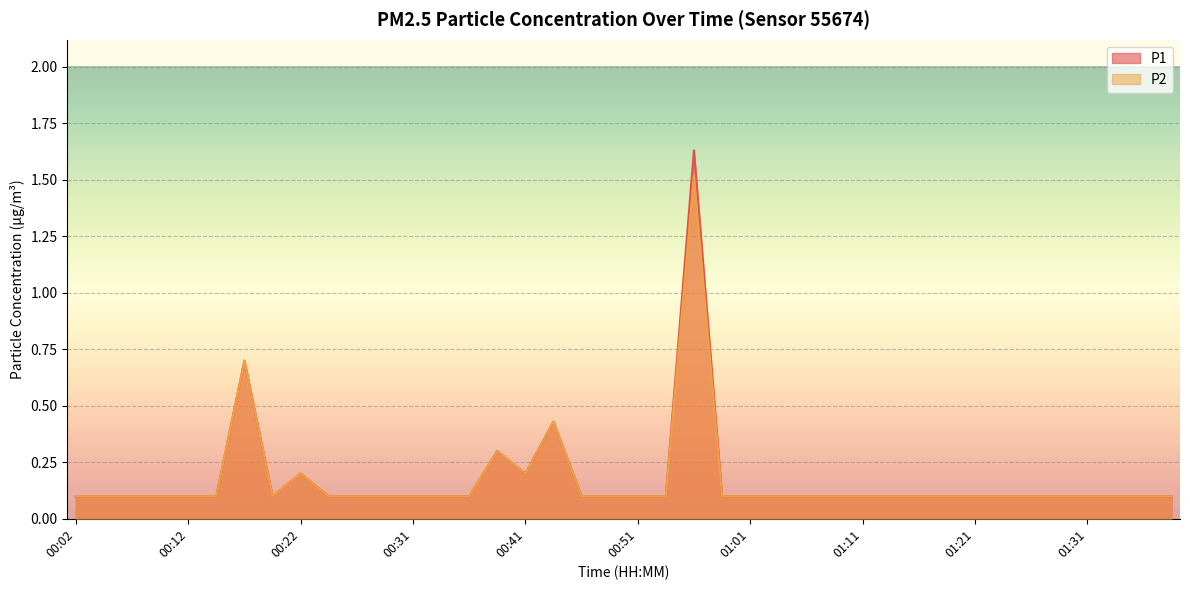

Reading left to right, list all the values displayed in this chart.

P1: 0.1	0.1	0.1	0.1	0.1	0.1	0.7	0.1	0.2	0.1	0.1	0.1	0.1	0.1	0.1	0.3	0.2	0.4	0.1	0.1	0.1	0.1	1.6	0.1	0.1	0.1	0.1	0.1	0.1	0.1	0.1	0.1	0.1	0.1	0.1	0.1	0.1	0.1	0.1	0.1
P2: 0.1	0.1	0.1	0.1	0.1	0.1	0.7	0.1	0.2	0.1	0.1	0.1	0.1	0.1	0.1	0.3	0.2	0.4	0.1	0.1	0.1	0.1	1.5	0.1	0.1	0.1	0.1	0.1	0.1	0.1	0.1	0.1	0.1	0.1	0.1	0.1	0.1	0.1	0.1	0.1